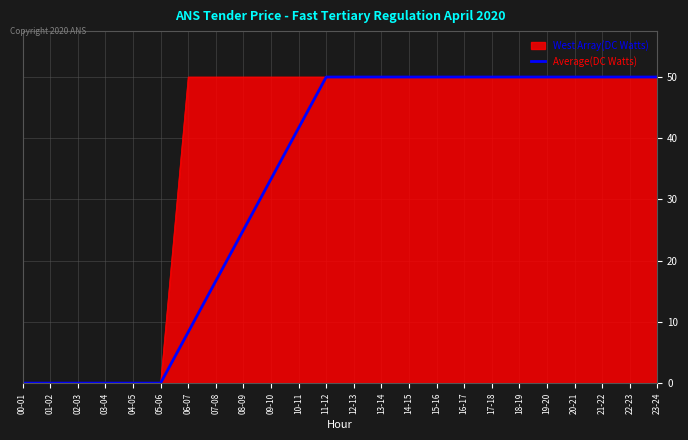

The West Array(DC Watts) series shows 19.4 at 17-18. True or false?

False